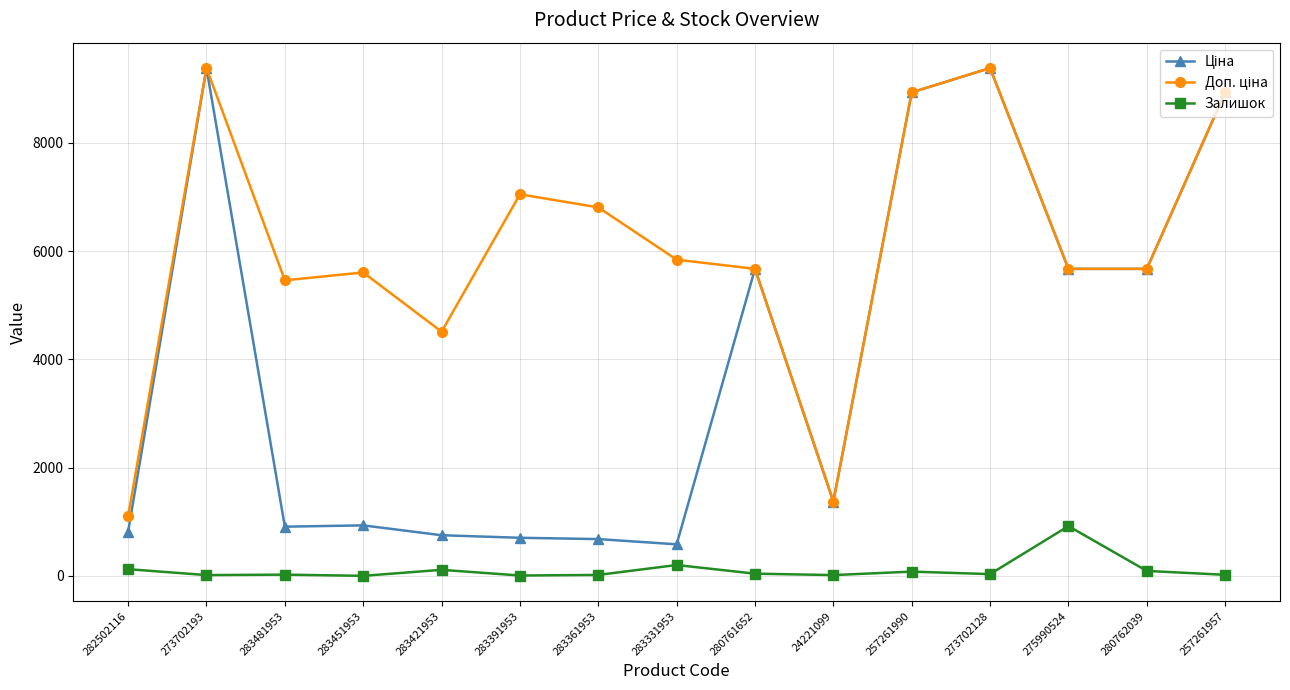

What is the total value across all series at 275990524?

12268.6